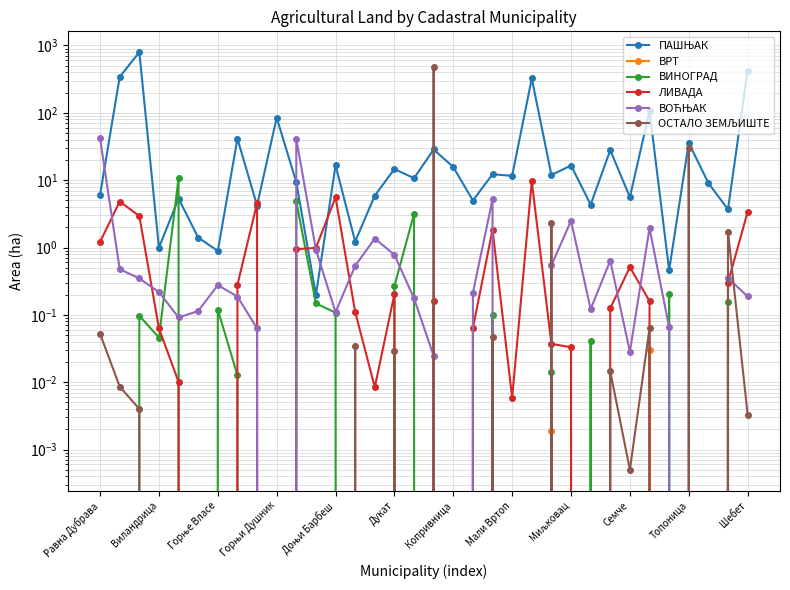

What are all the series names shown in the legend?

ПАШЊАК, ВРТ, ВИНОГРАД, ЛИВАДА, ВОЋЊАК, ОСТАЛО ЗЕМЉИШТЕ